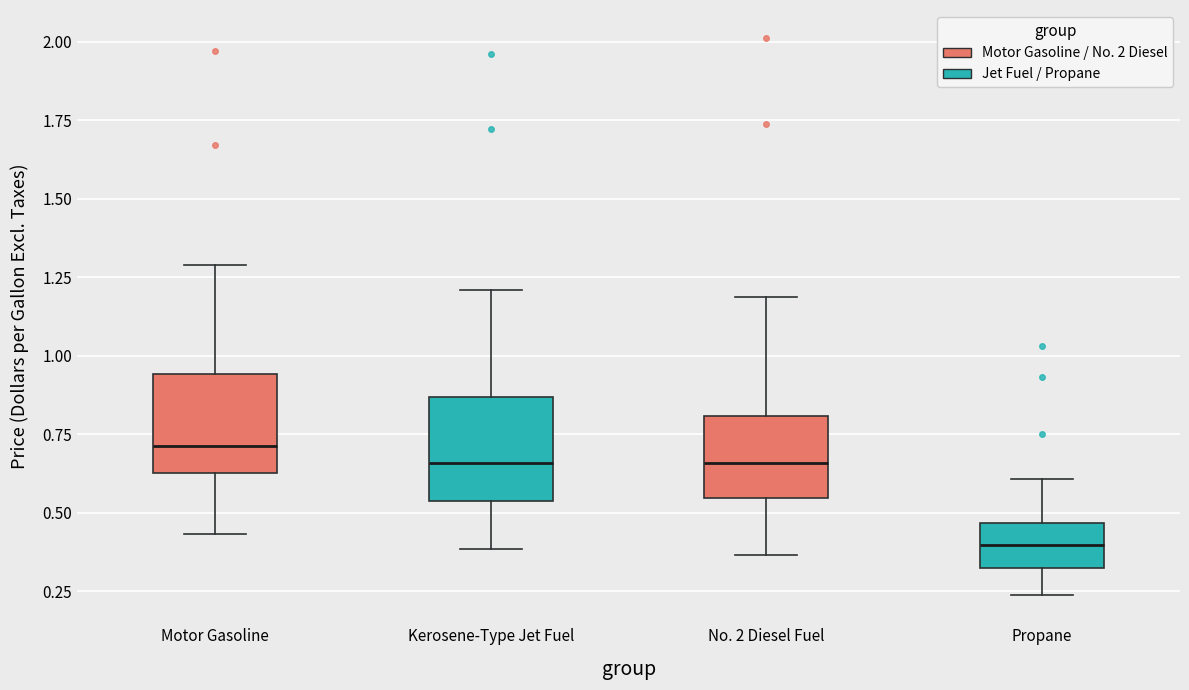

Where does the lower whisker of the box for No. 2 Diesel Fuel end on the y-axis? The values are not printed on the chart, so give them approximately, as read against the axis.

0.35